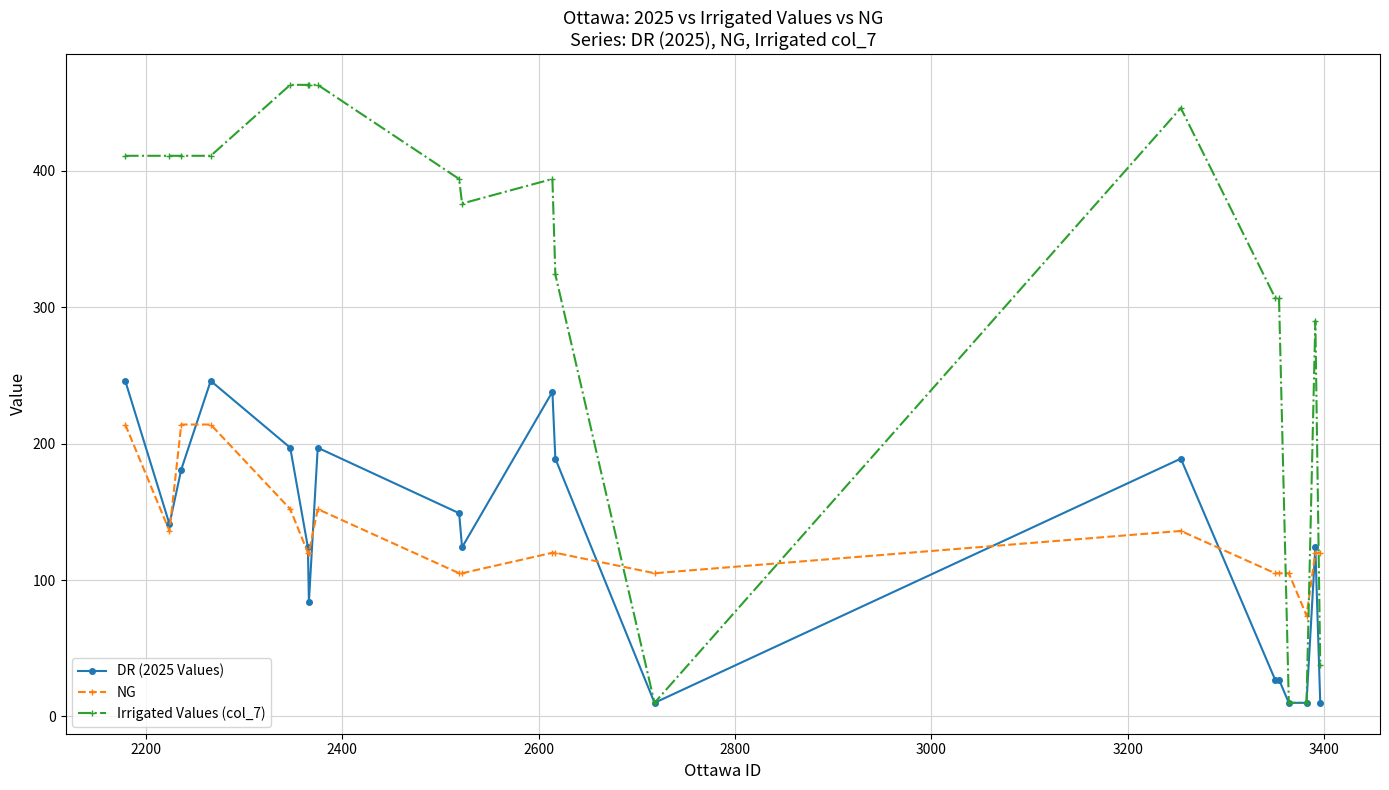

What is the maximum value shown in the chart?

463